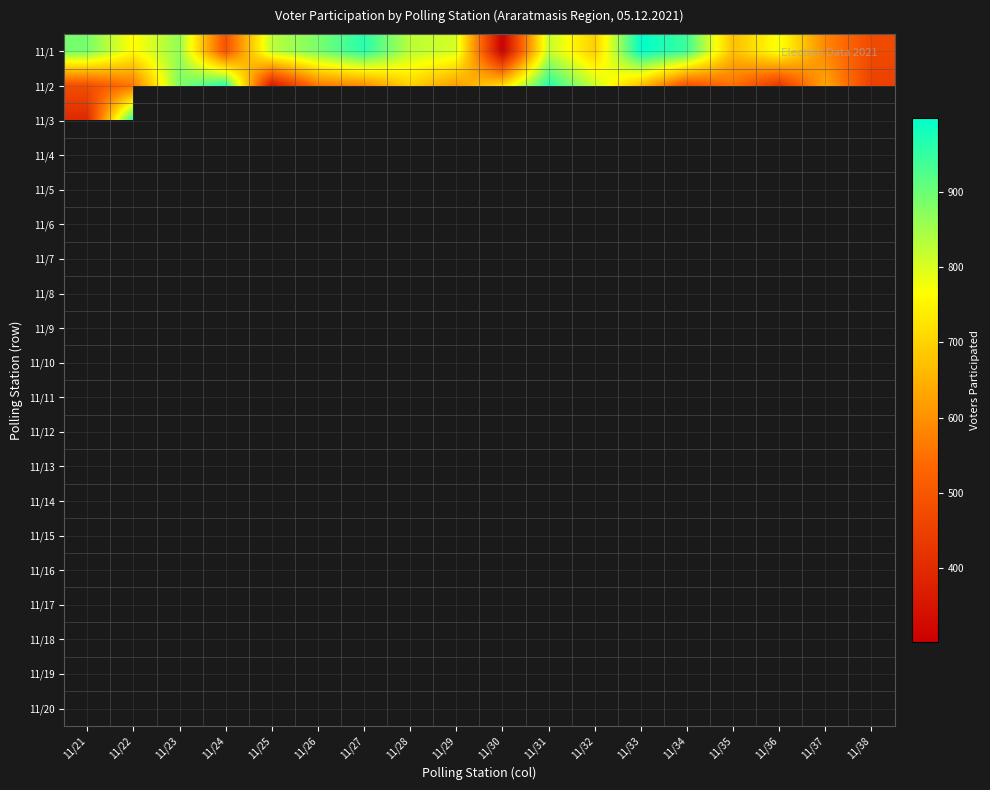

Which series has the largest total across all categories?

11/1